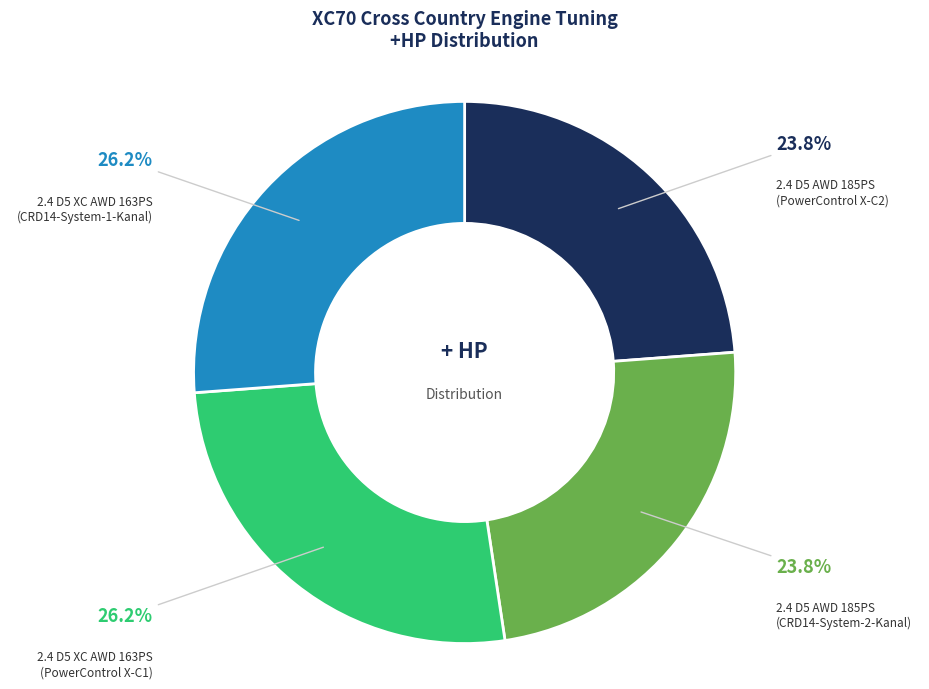

Is there any slice that represents more than half of the pie?

No